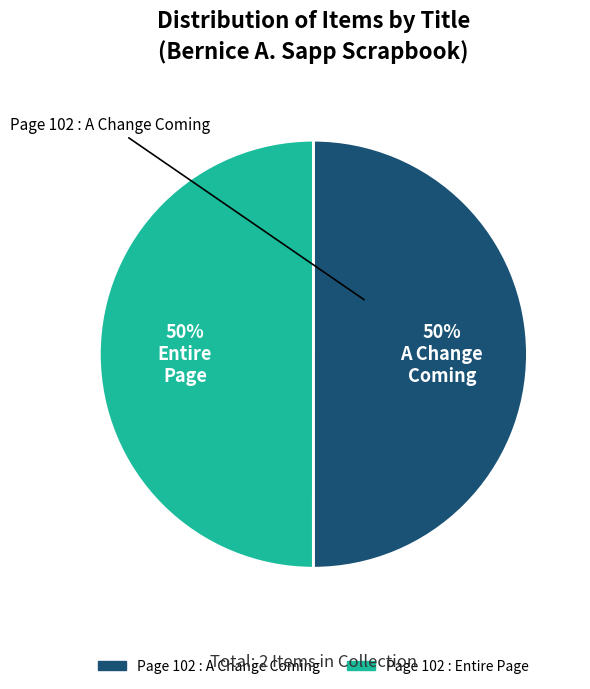

Count the number of slices in the pie.

2